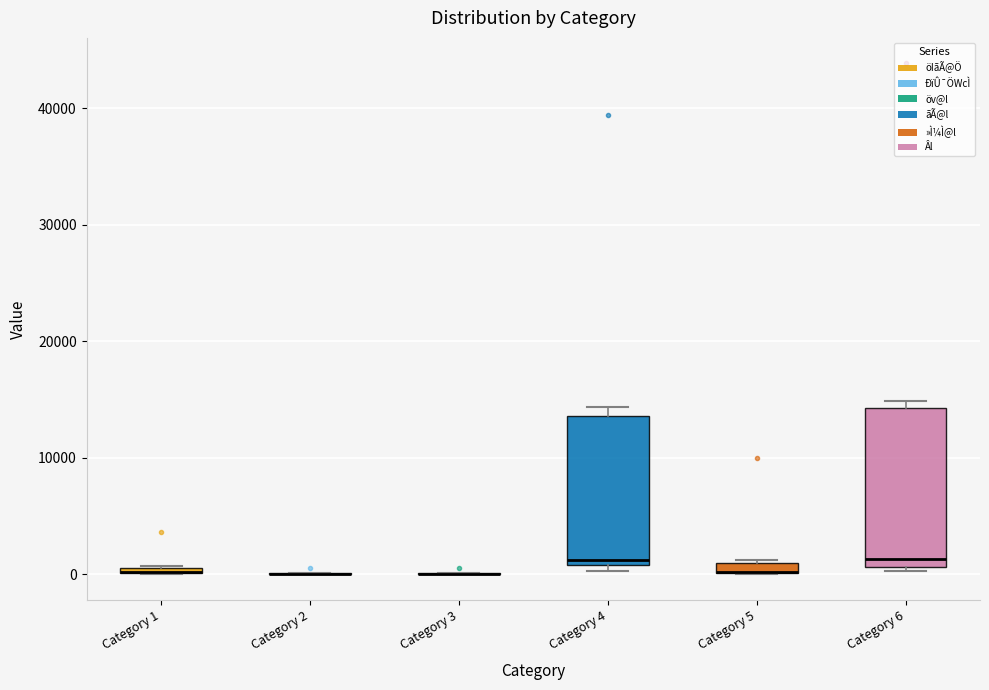

Where is the upper edge of the box for Category 1 on the y-axis? The values are not printed on the chart, so give them approximately, as read against the axis.

1000